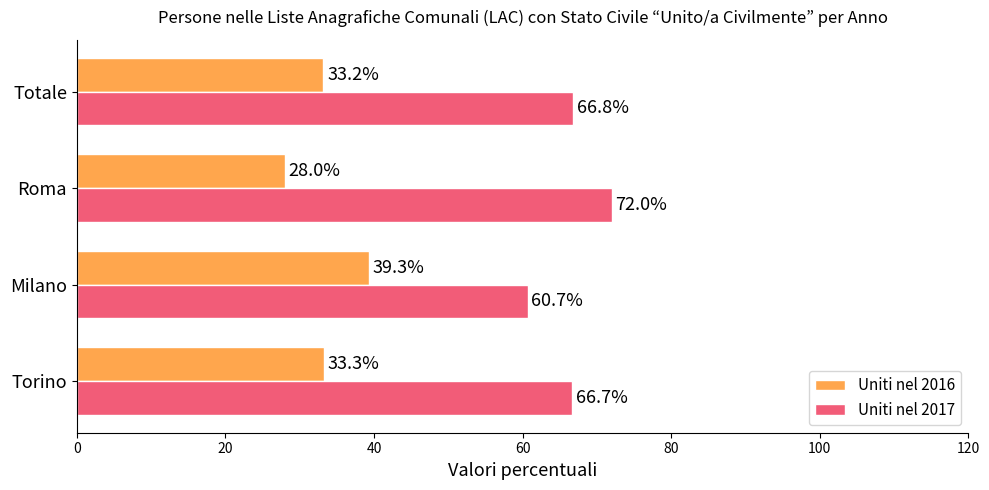

How many distinct data groups are displayed?

2